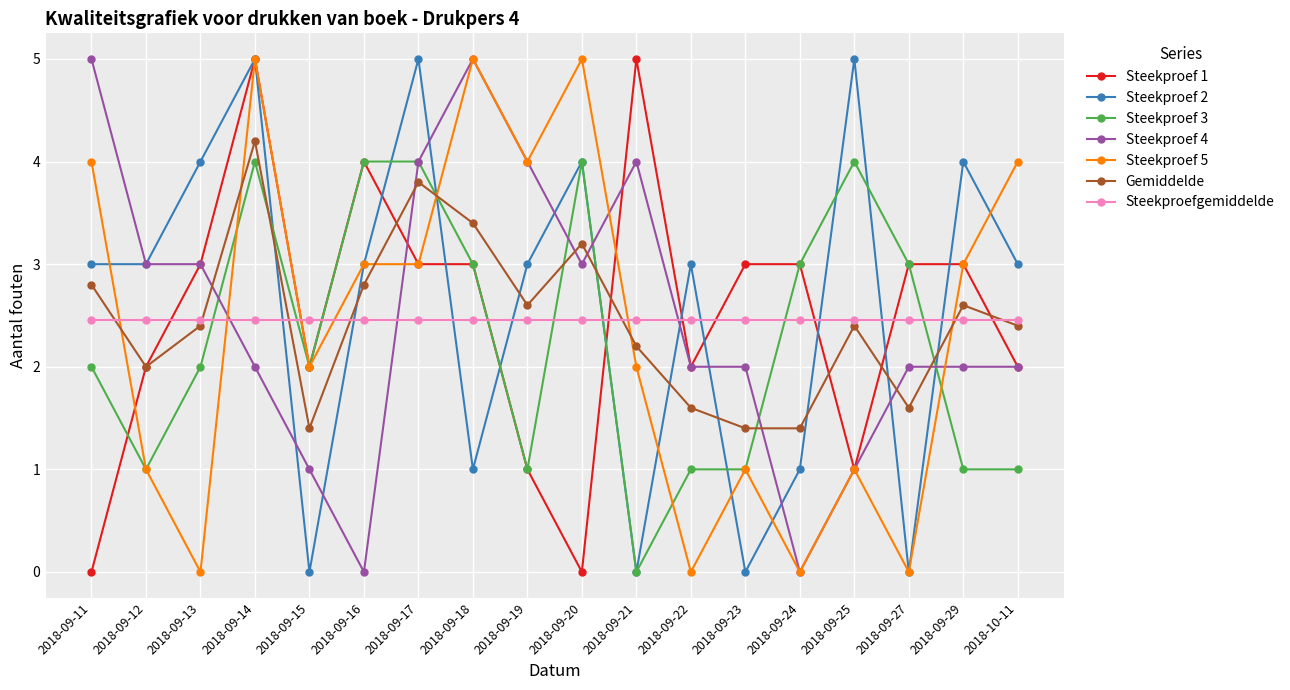

What is the difference between the maximum and second lowest values in the Steekproef 3 series?

3.0